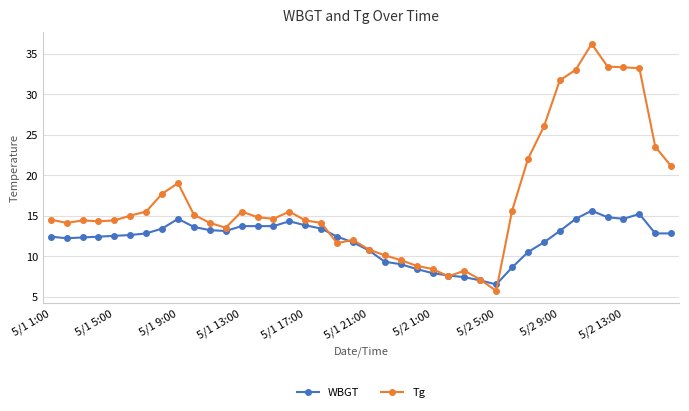

What is the minimum value for Tg?

5.7